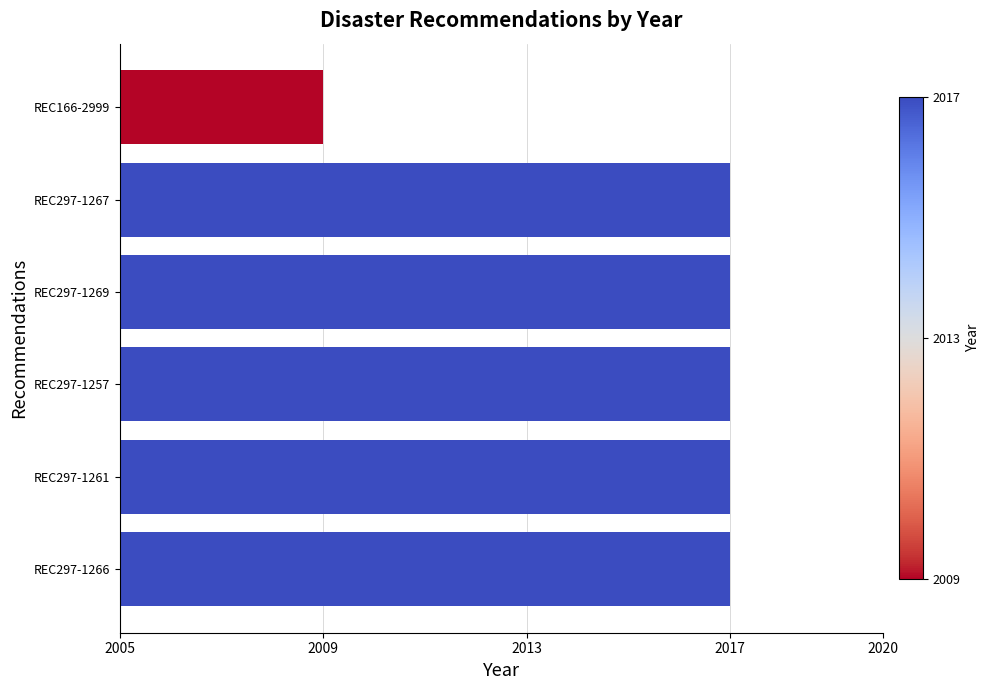

Reading bottom to top, list all the values displayed in this chart.

REC297-1266=2017	REC297-1261=2017	REC297-1257=2017	REC297-1269=2017	REC297-1267=2017	REC166-2999=2009